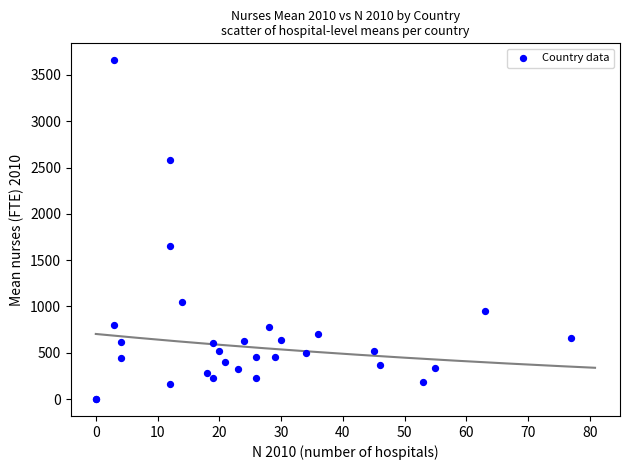

What Y value in the scatter plot is closest to 1829?

1654.4